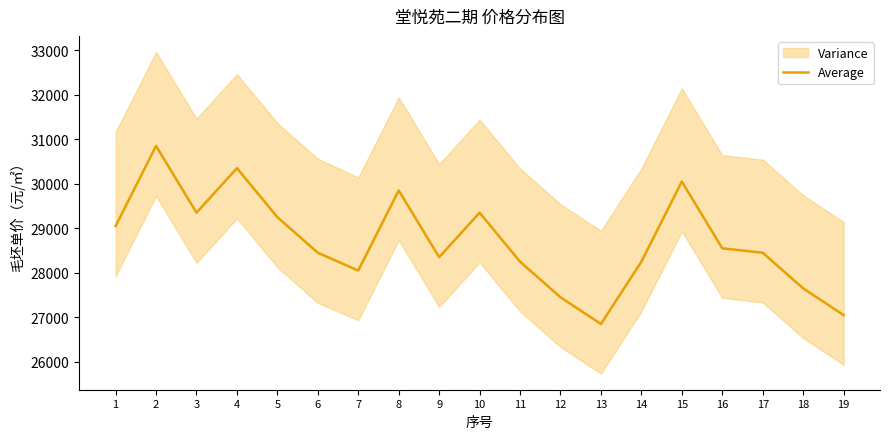

Count the number of values greater than 28450.

9